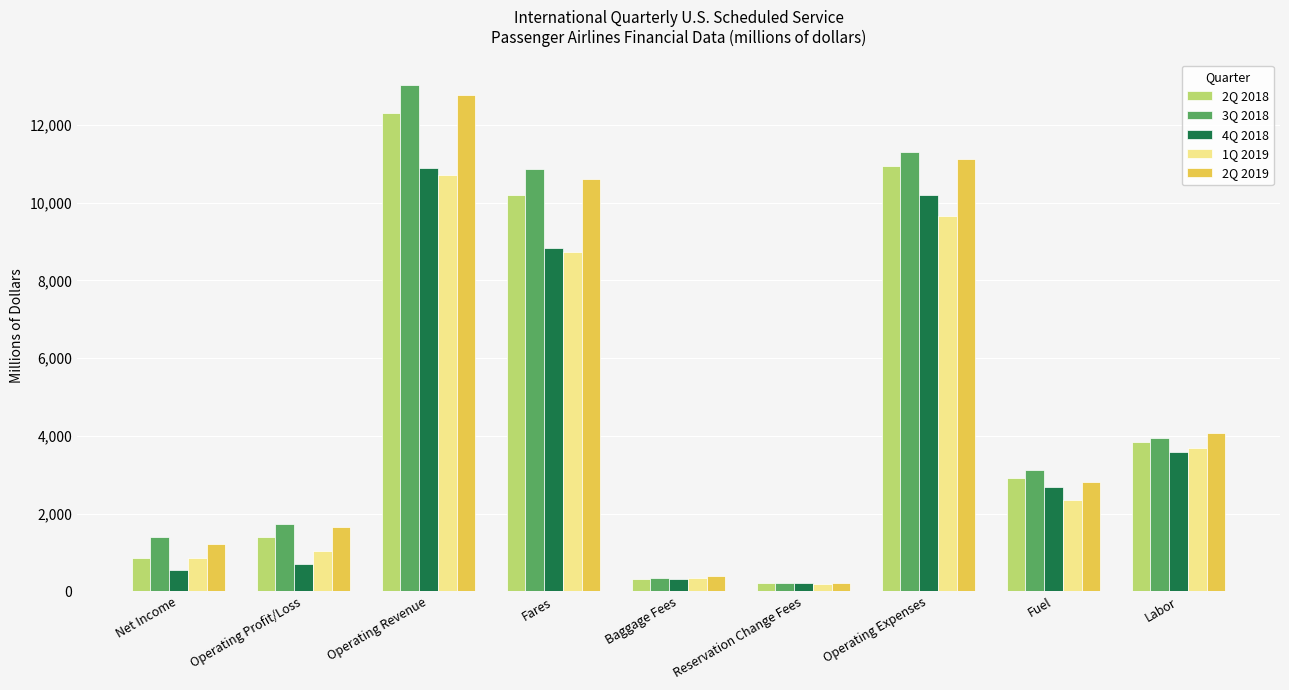

What is the value of the 1Q 2019 bar at the 6th from the left?

197.3